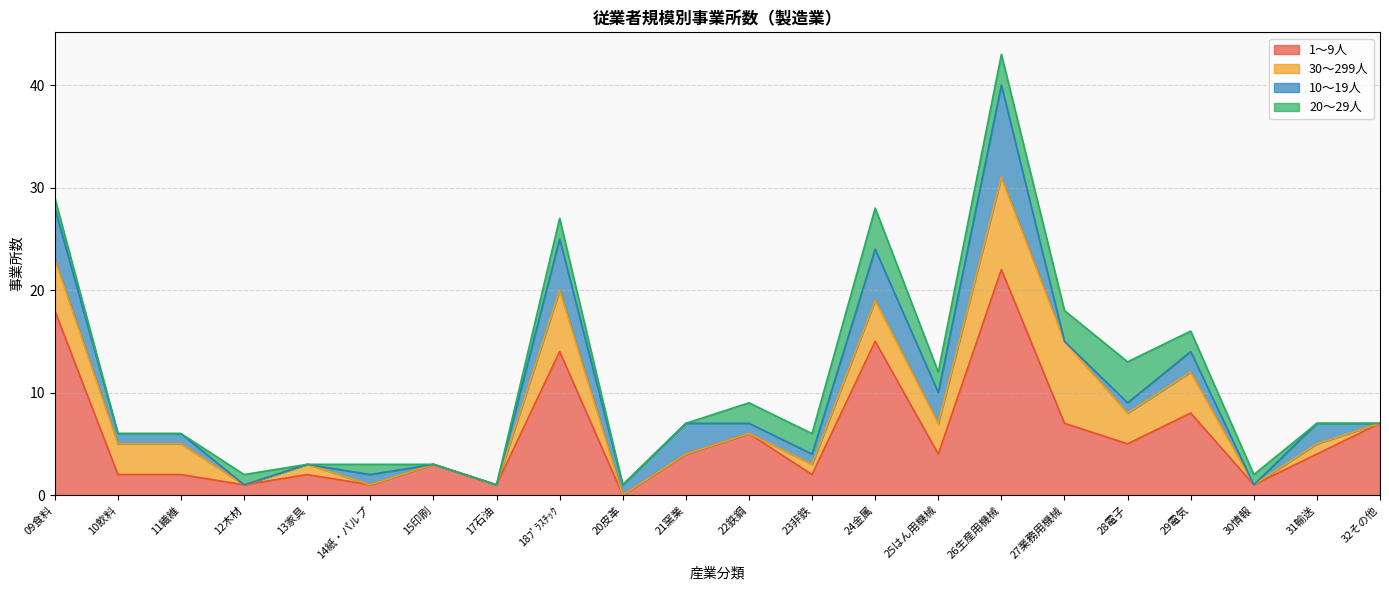

In 10～19人, how many points are lower than both neighbors (excluding endpoints)?

4